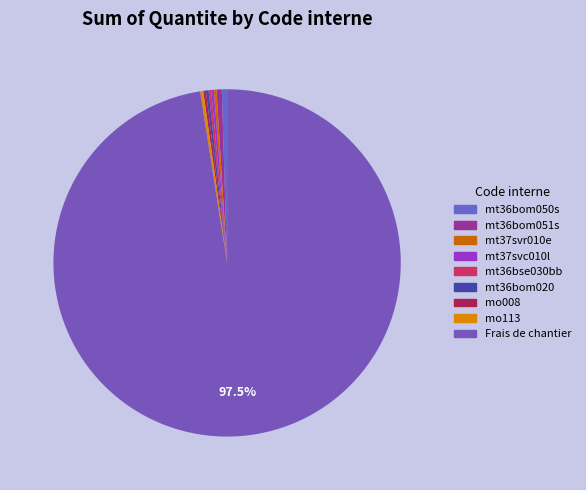

The mt37svc010l slice represents 0% of the pie. True or false?

True